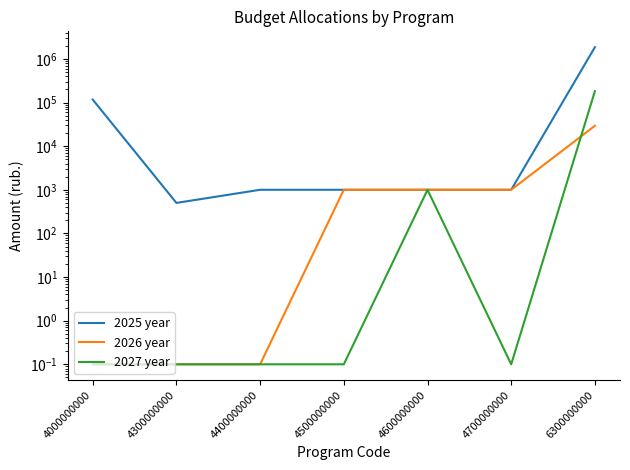

True or false: 2026 year has a value of 647.3 at 4500000000.

False